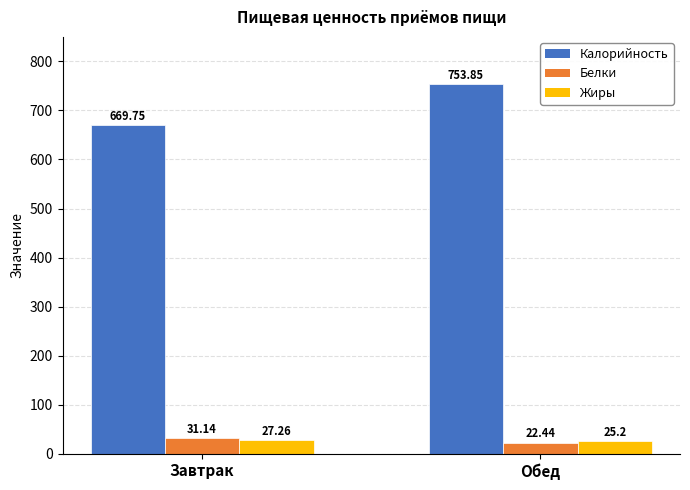

Where does the Калорийность series first go above 753?

Обед